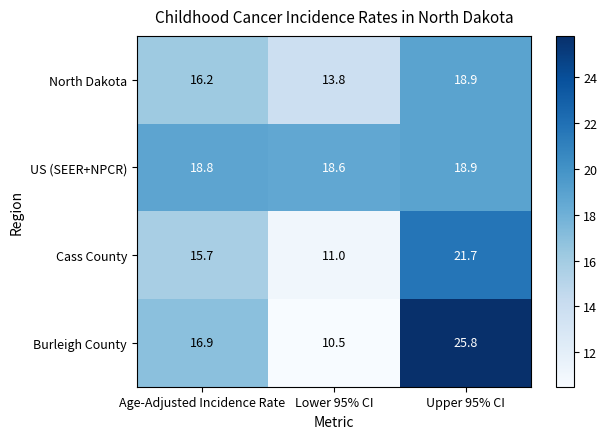

What is the total value across all series at Upper 95% CI?

85.3